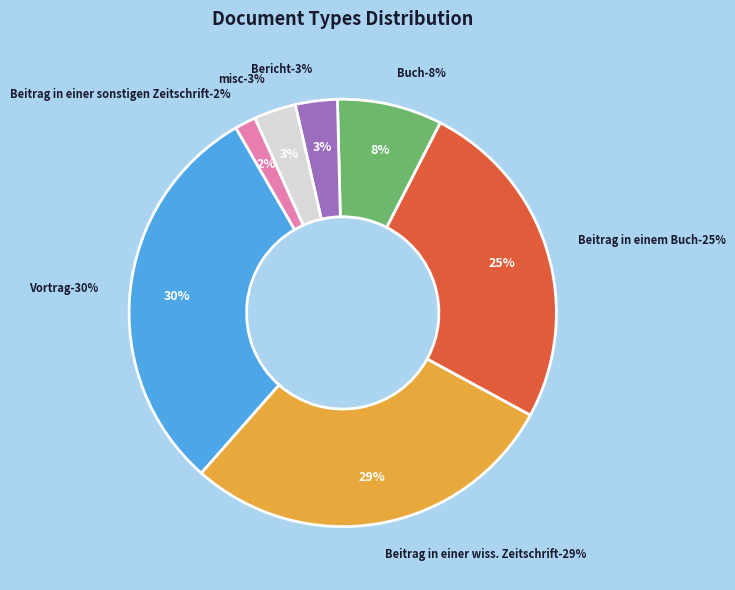

To the nearest percent, what is the combined percentage of Beitrag in einer wiss. Zeitschrift and Bericht?

32%